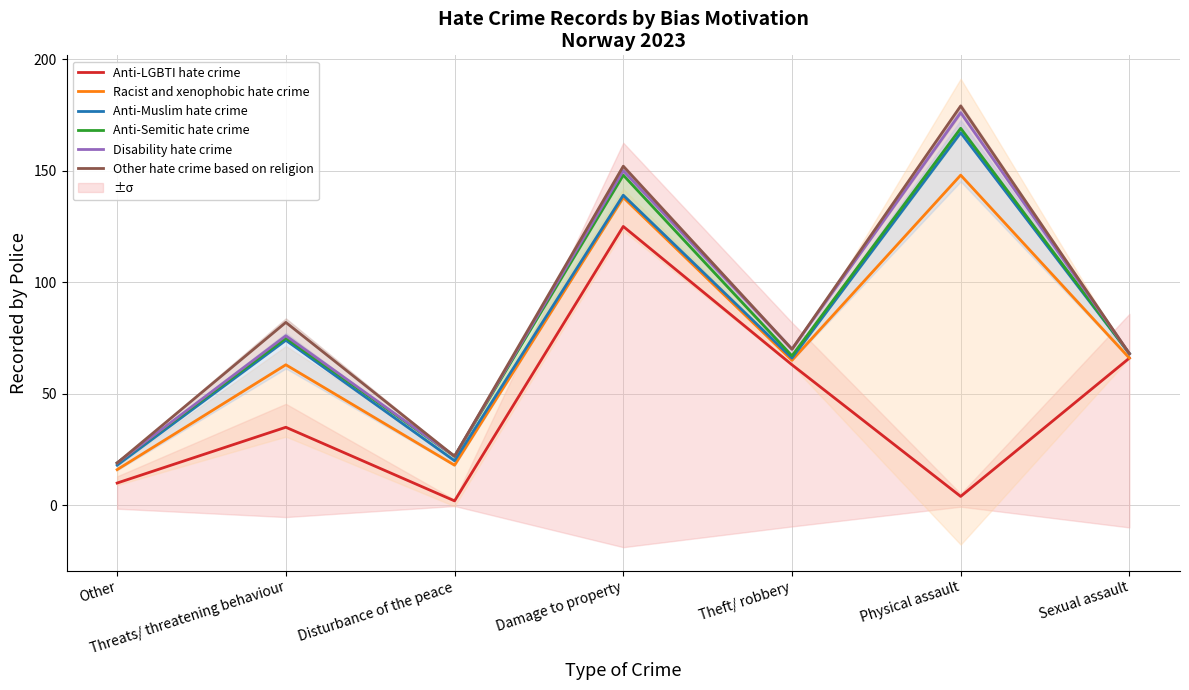

What is the difference between the second highest and second lowest values in the Disability hate crime series?

128